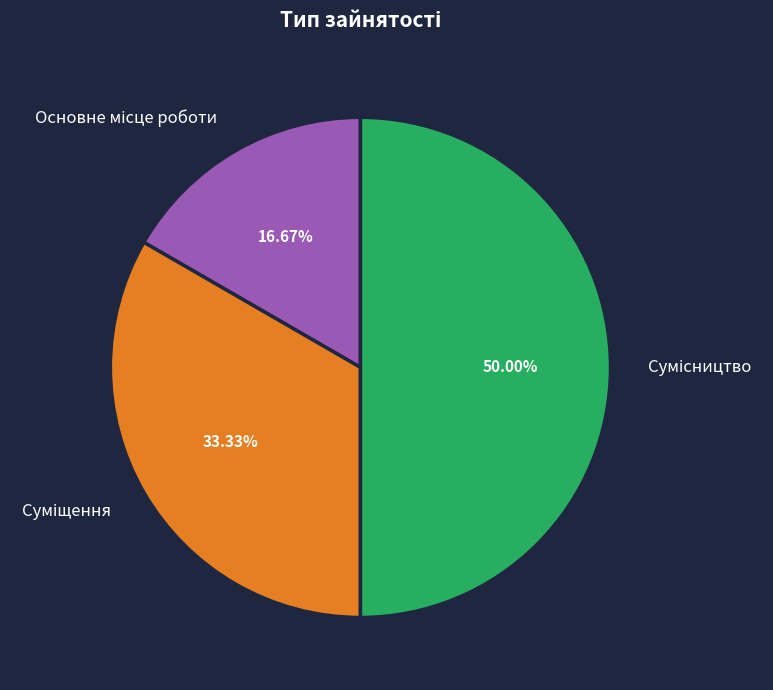

What percentage do Сумісництво and Суміщення together represent?

83.3%